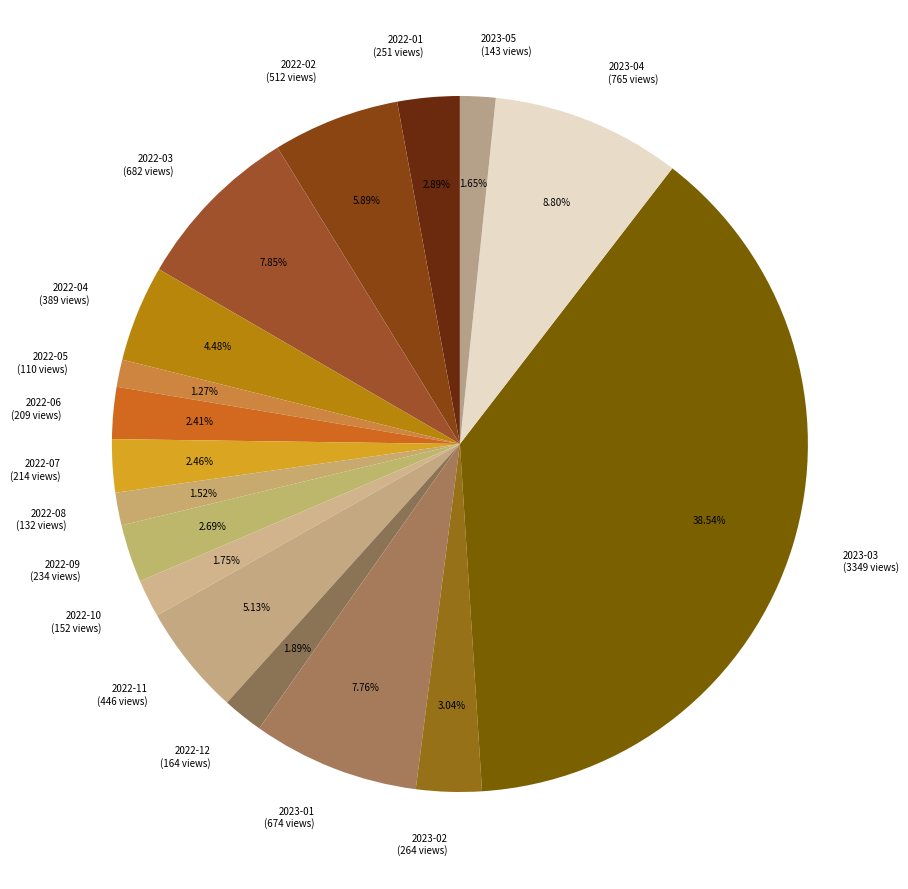

The 2022-04 slice represents 15% of the pie. True or false?

False